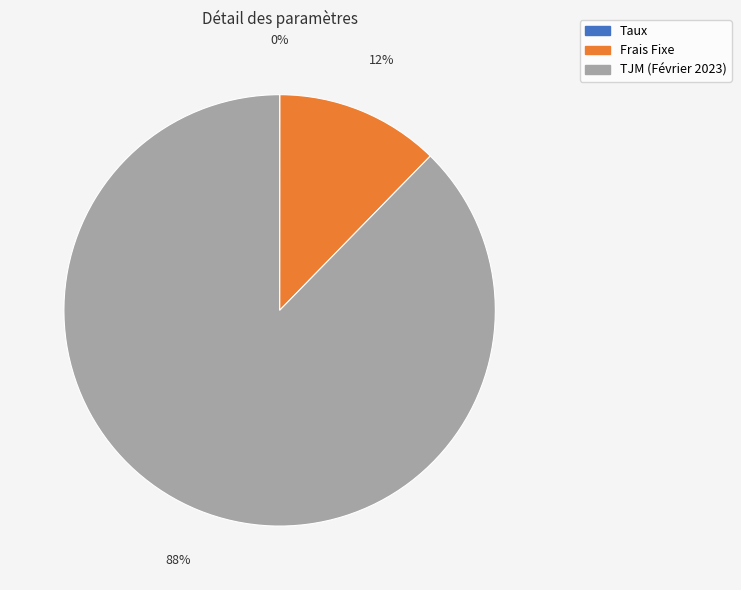

What is the largest slice in the pie chart?

TJM (Février 2023)